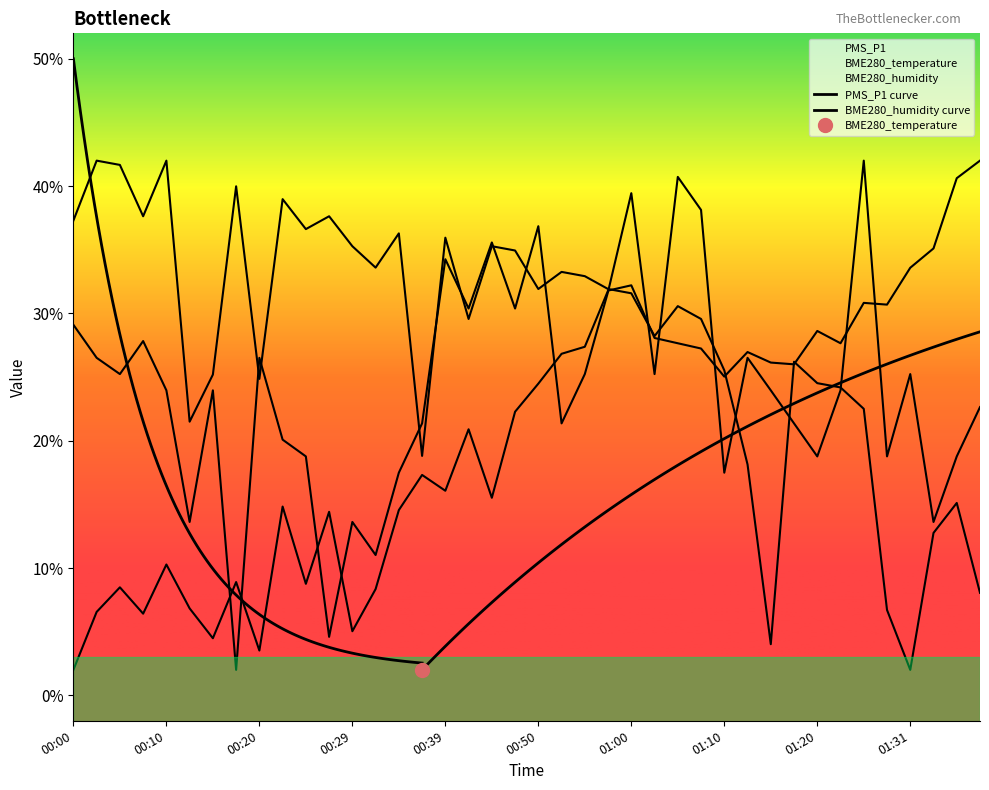

How many lines are shown in the chart?

3